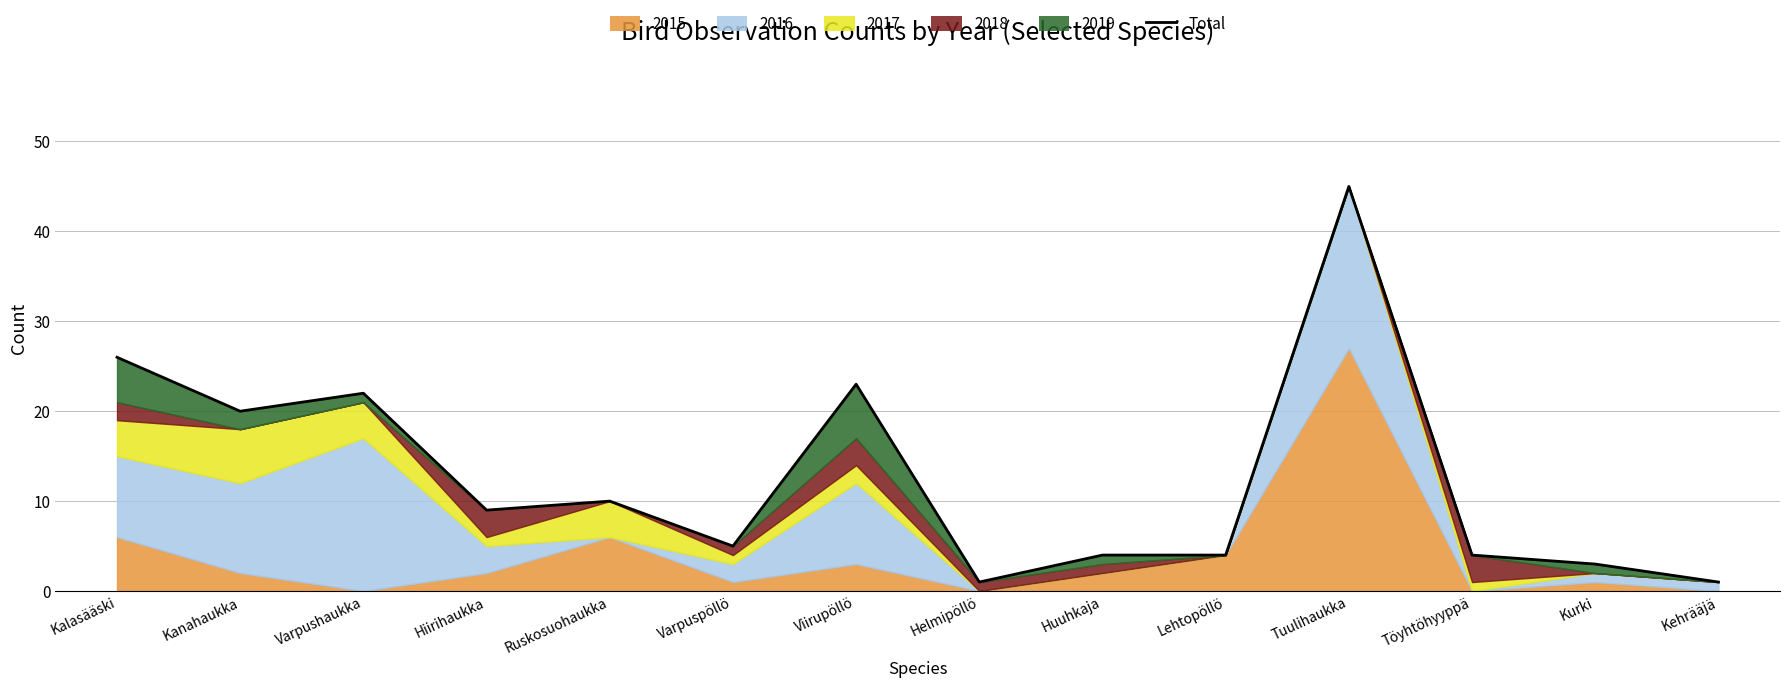

What is the label of the 8th point from the left?

Helmipöllö